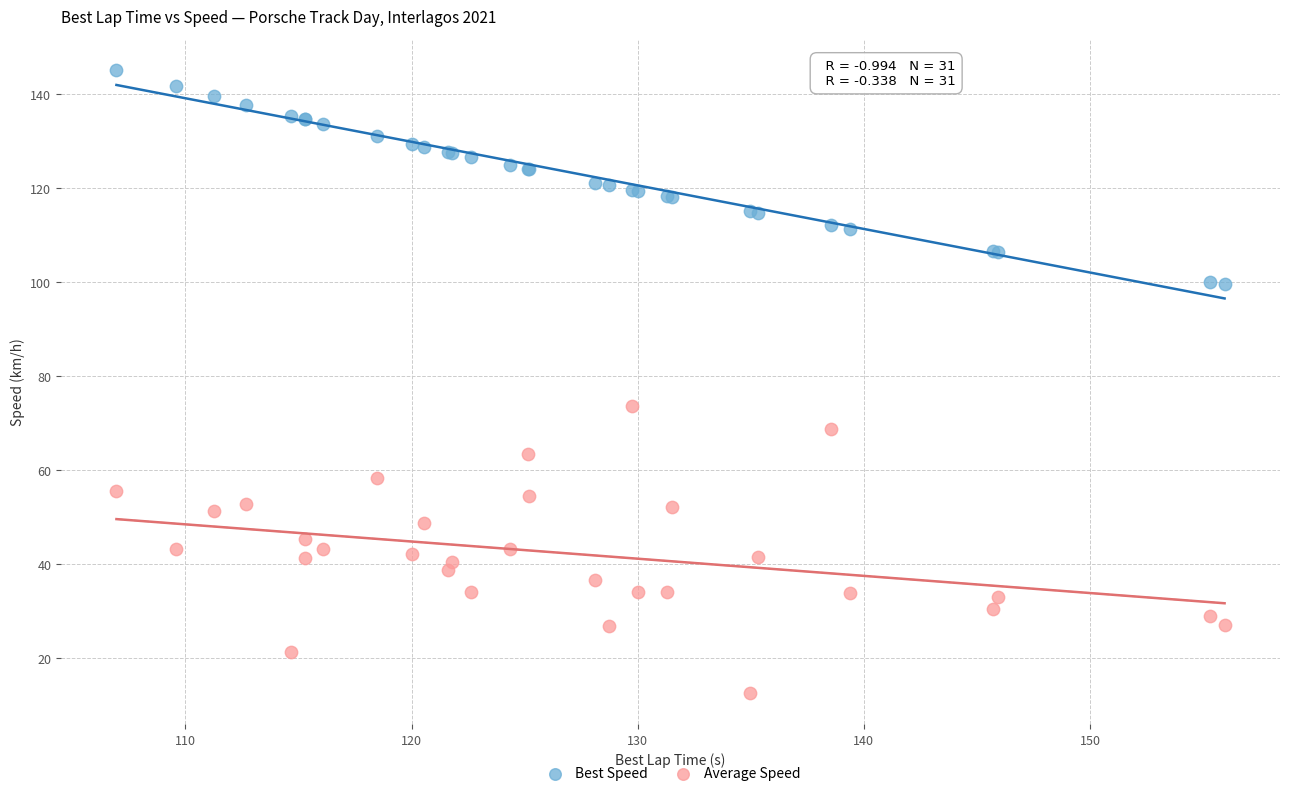

Which series reaches the minimum Y coordinate?

Average Speed